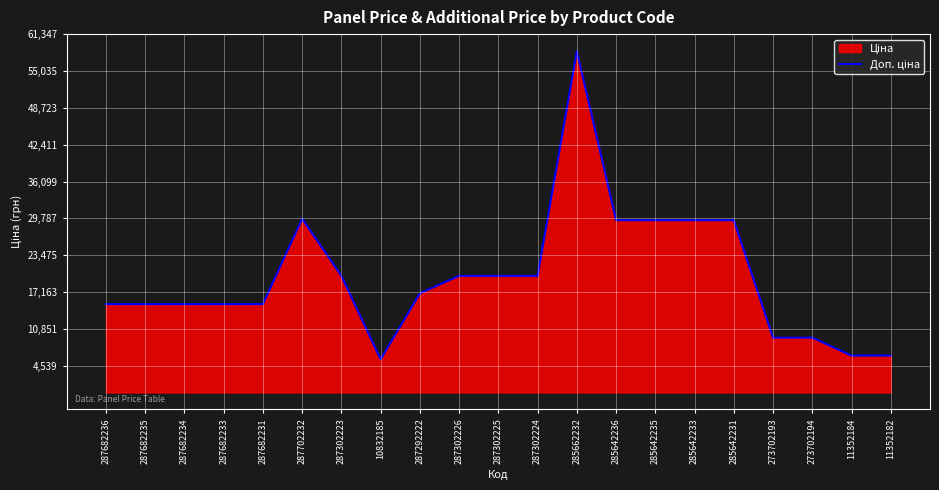

True or false: the data shows 58426.5 at 285662232.

True